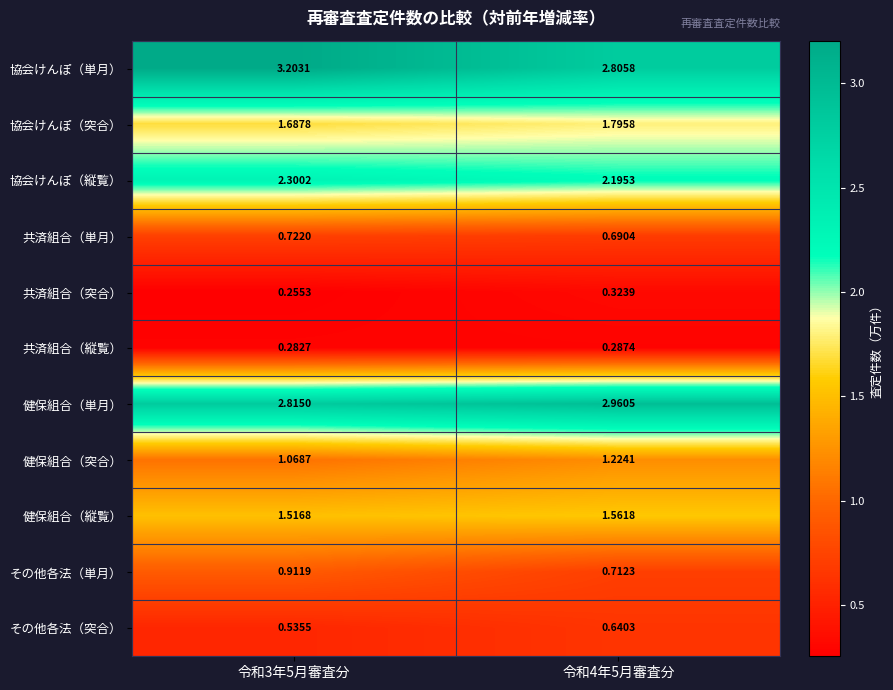

What is the difference between the highest and lowest values at 令和3年5月審査分?

2.9